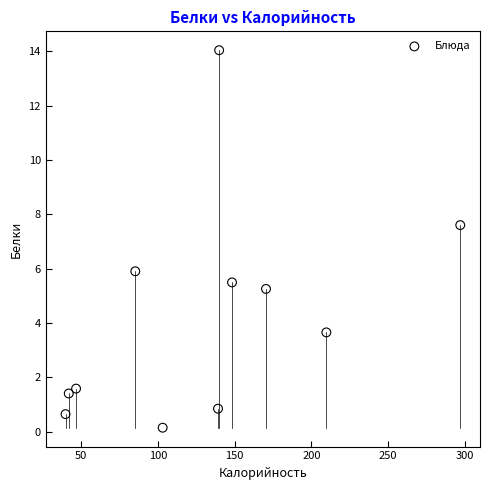

What Y value in the scatter plot is closest to 7?

7.6